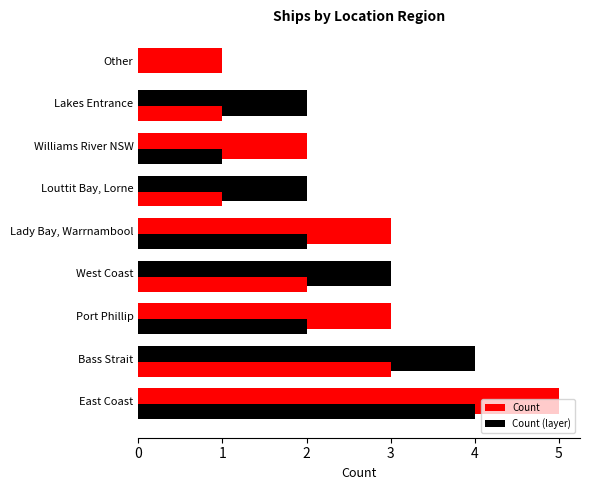

Which series has the largest range (max minus min)?

Count